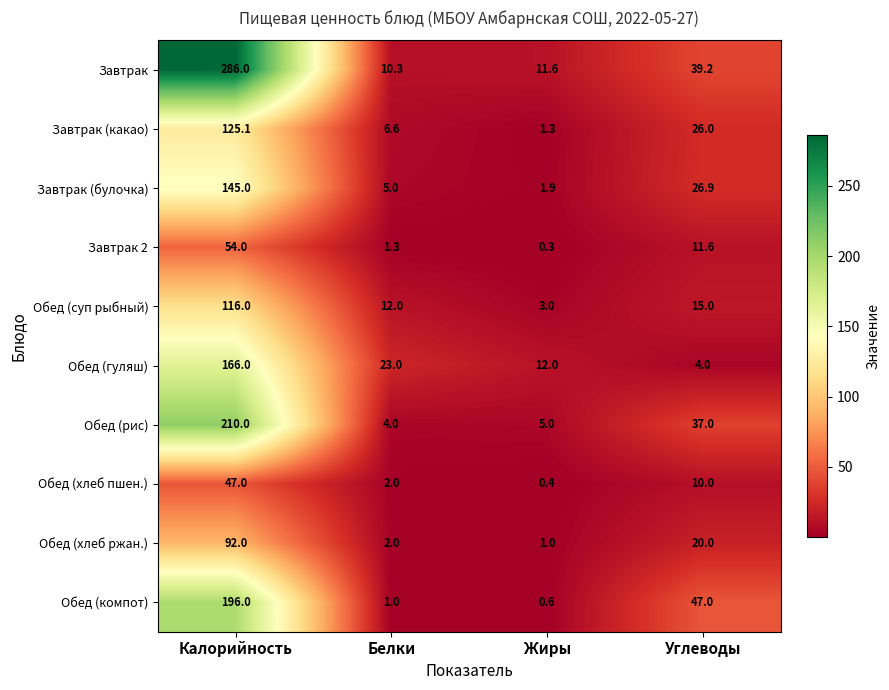

Which category has the highest value in the Обед (рис) series?

Калорийность